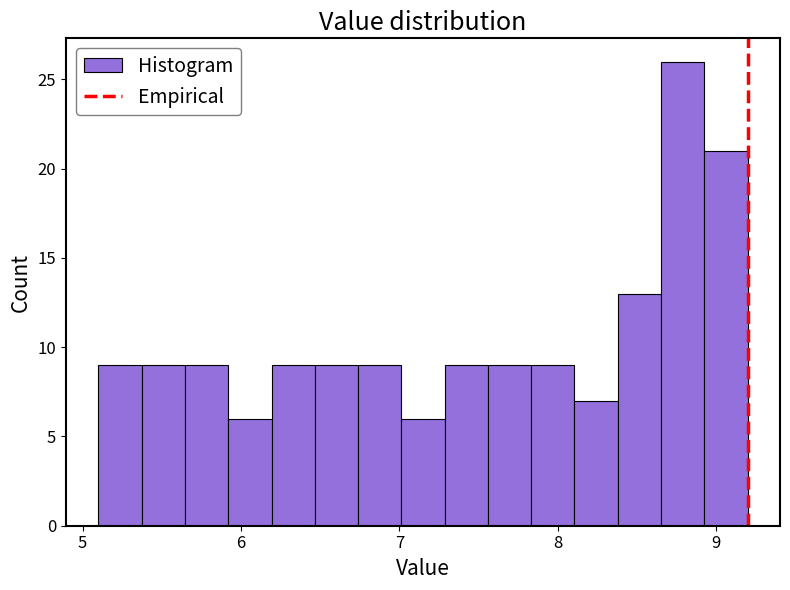

Read against the x-axis, roughly where is the centre of the tallest bar?

8.8